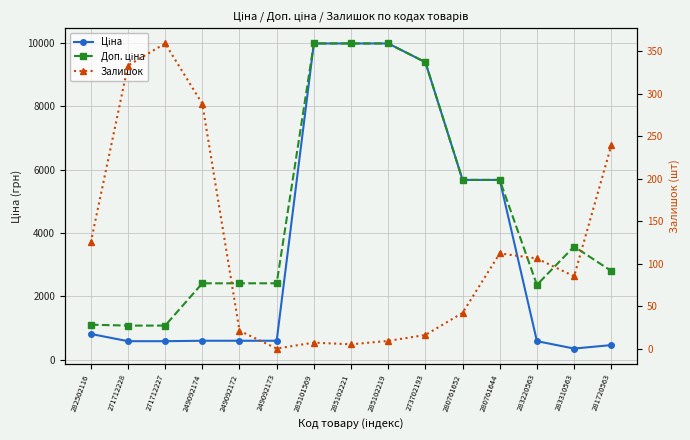

True or false: Доп. ціна has more than 1 points higher than both neighbors.

False